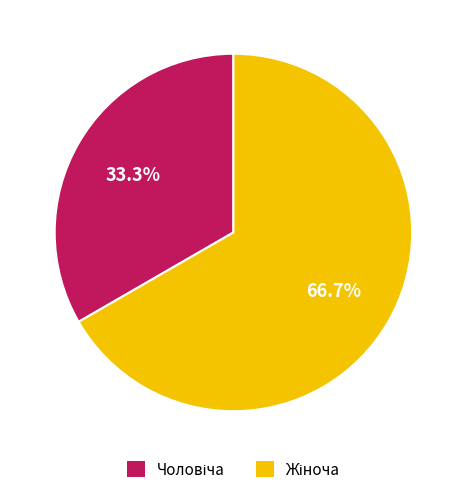

Is there any slice that represents more than half of the pie?

Yes